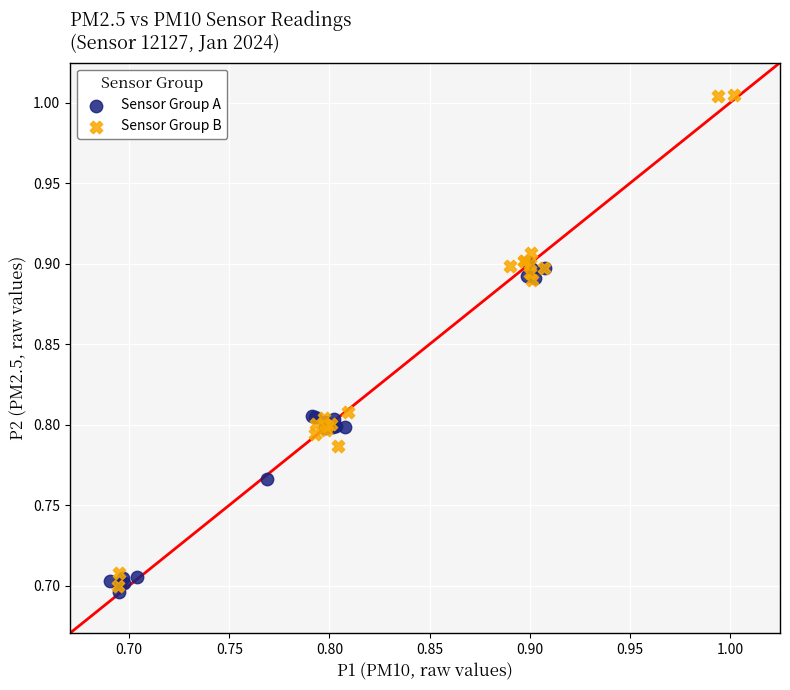

Which series contains the highest Y value?

Sensor Group B